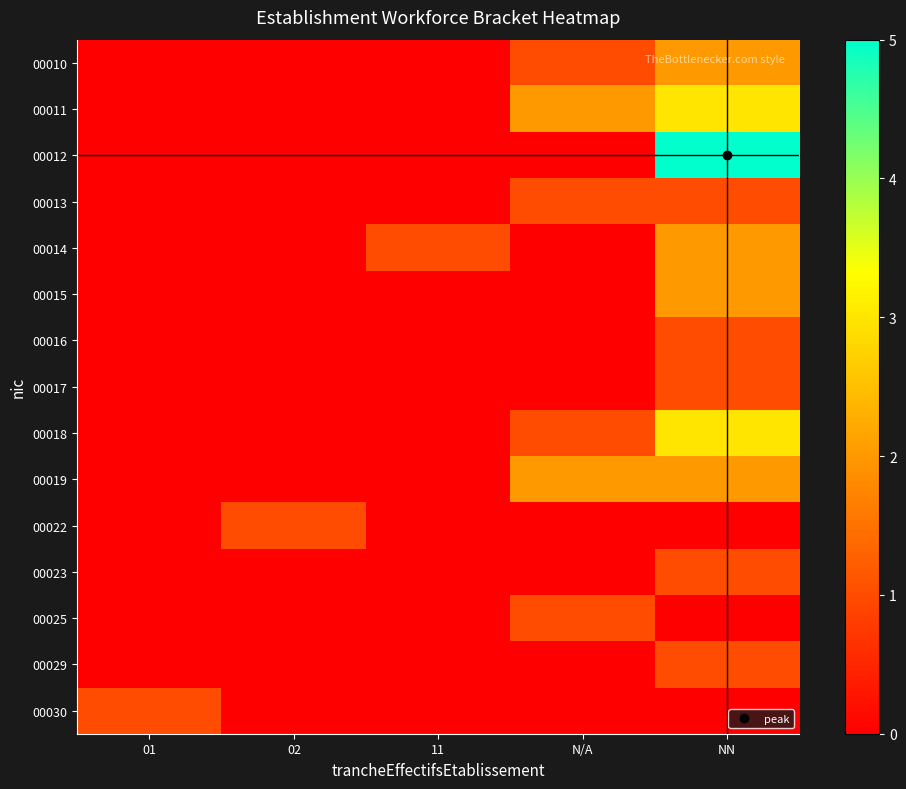

How many distinct data groups are displayed?

15